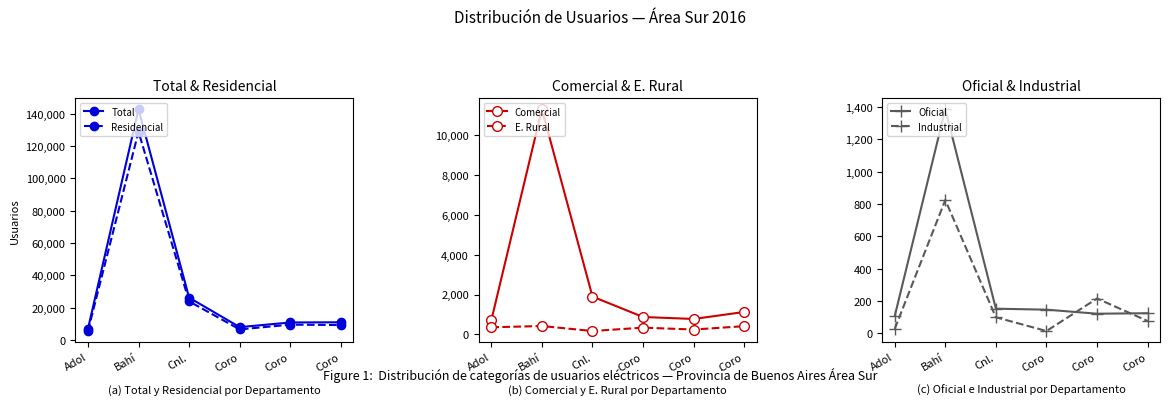

Reading left to right, what are all the values shown in this chart?

Total: 6821	142872	26282	8008	10899	11015
Residencial: 5605	128944	23960	6617	9535	9332
Comercial: 709	11287	1896	873	774	1125
E. Rural: 358	421	170	340	245	413
Oficial: 107	1386	153	147	122	125
Industrial: 28	825	100	15	216	77